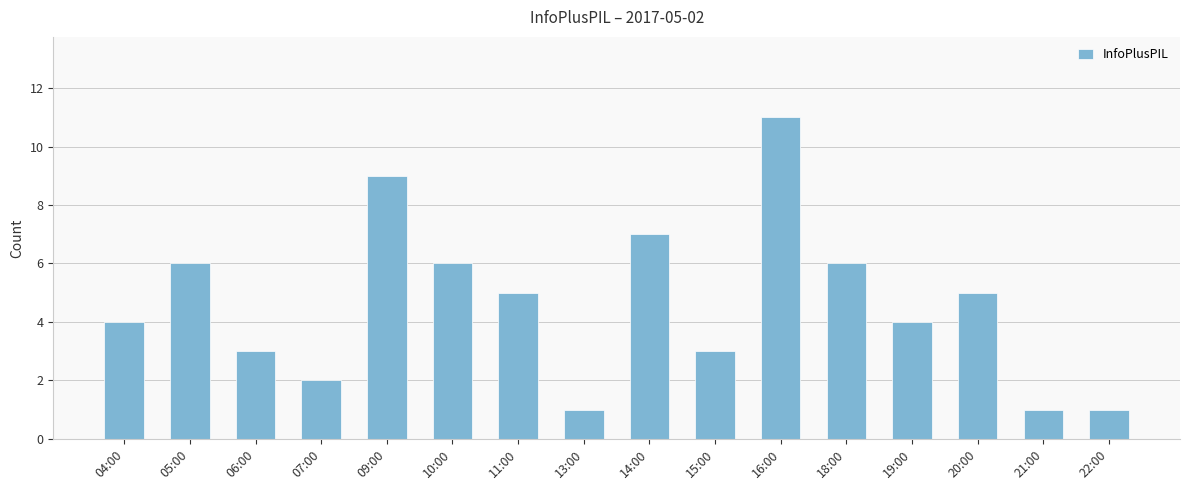

Does the chart contain any negative values?

No